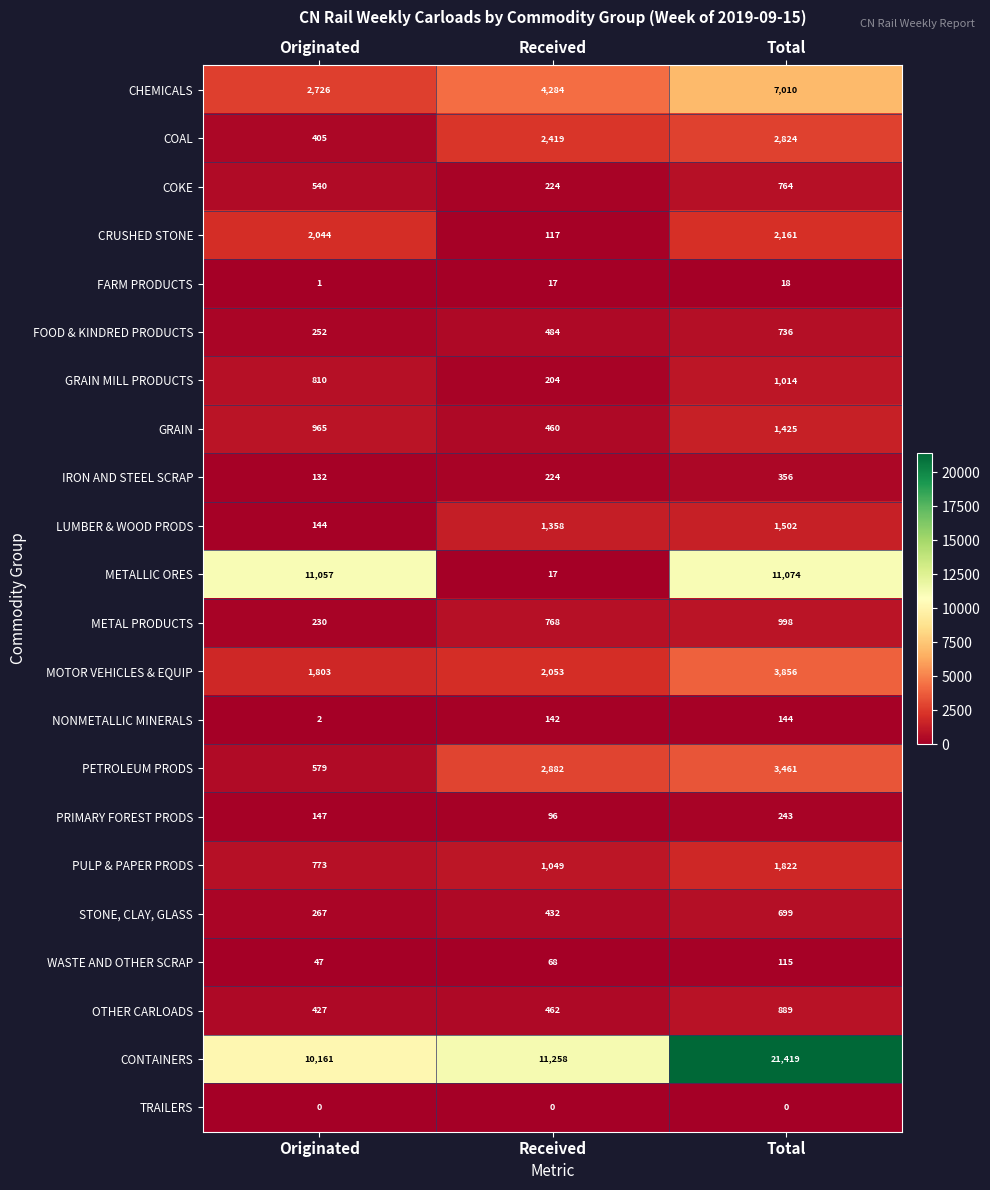

What value does the WASTE AND OTHER SCRAP series have at Received?

68